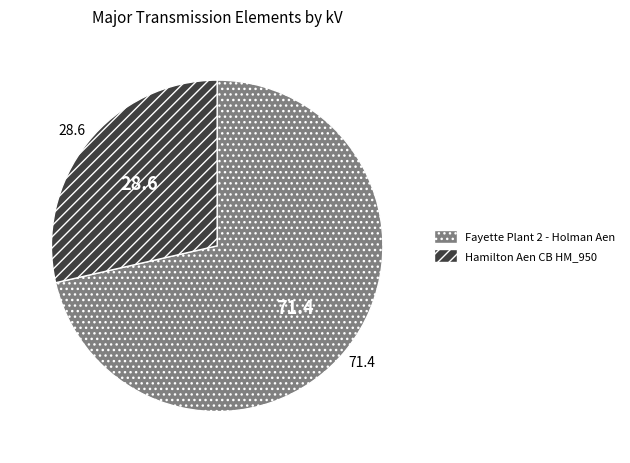

Which slice is the largest?

Fayette Plant 2 - Holman Aen